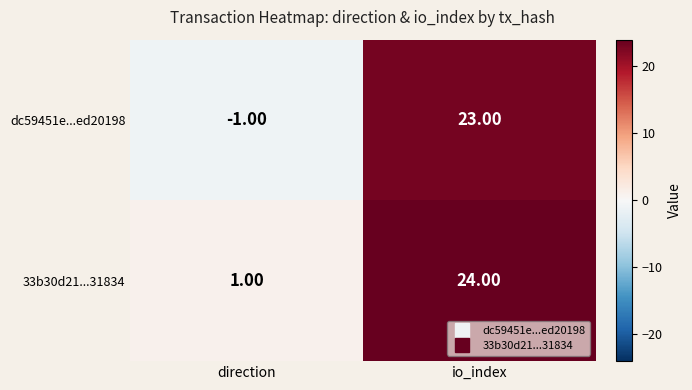

Which series changed the most between direction and io_index?

dc59451e...ed20198